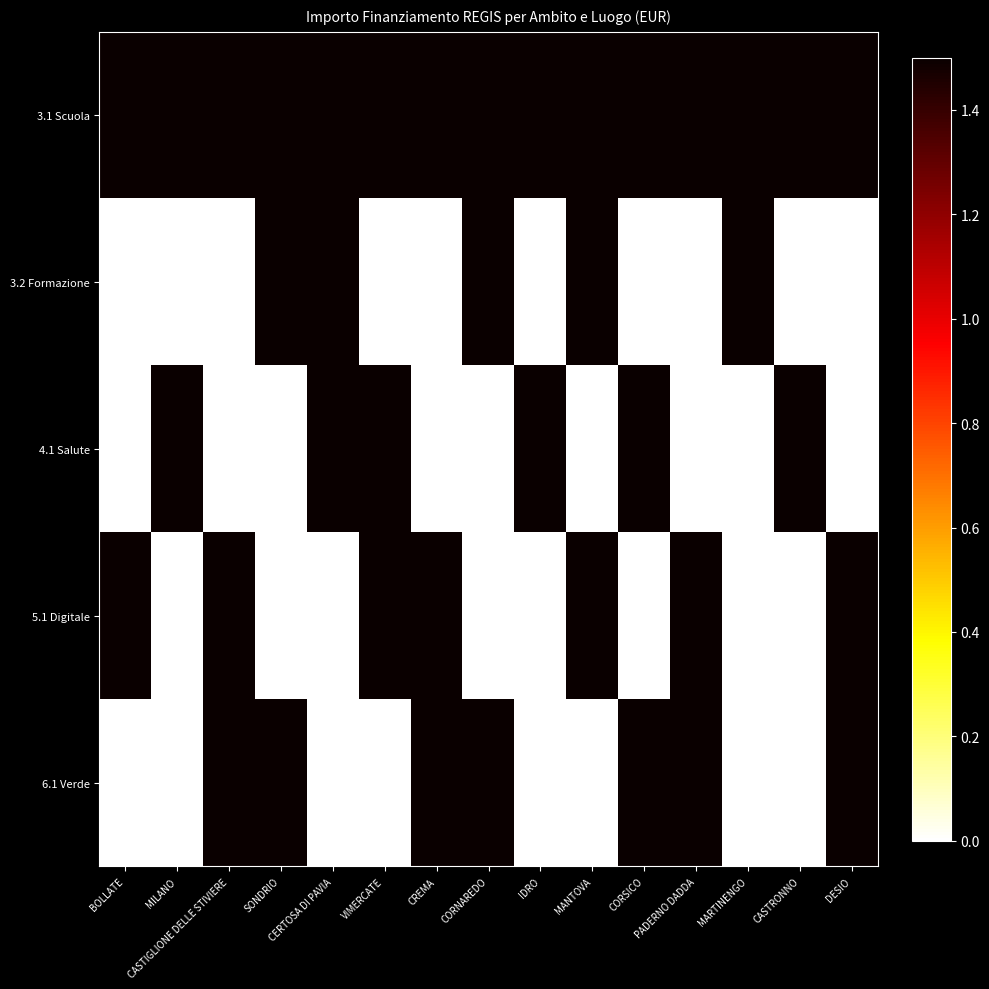

At which category is the sum across all series the highest?

CASTIGLIONE DELLE STIVIERE